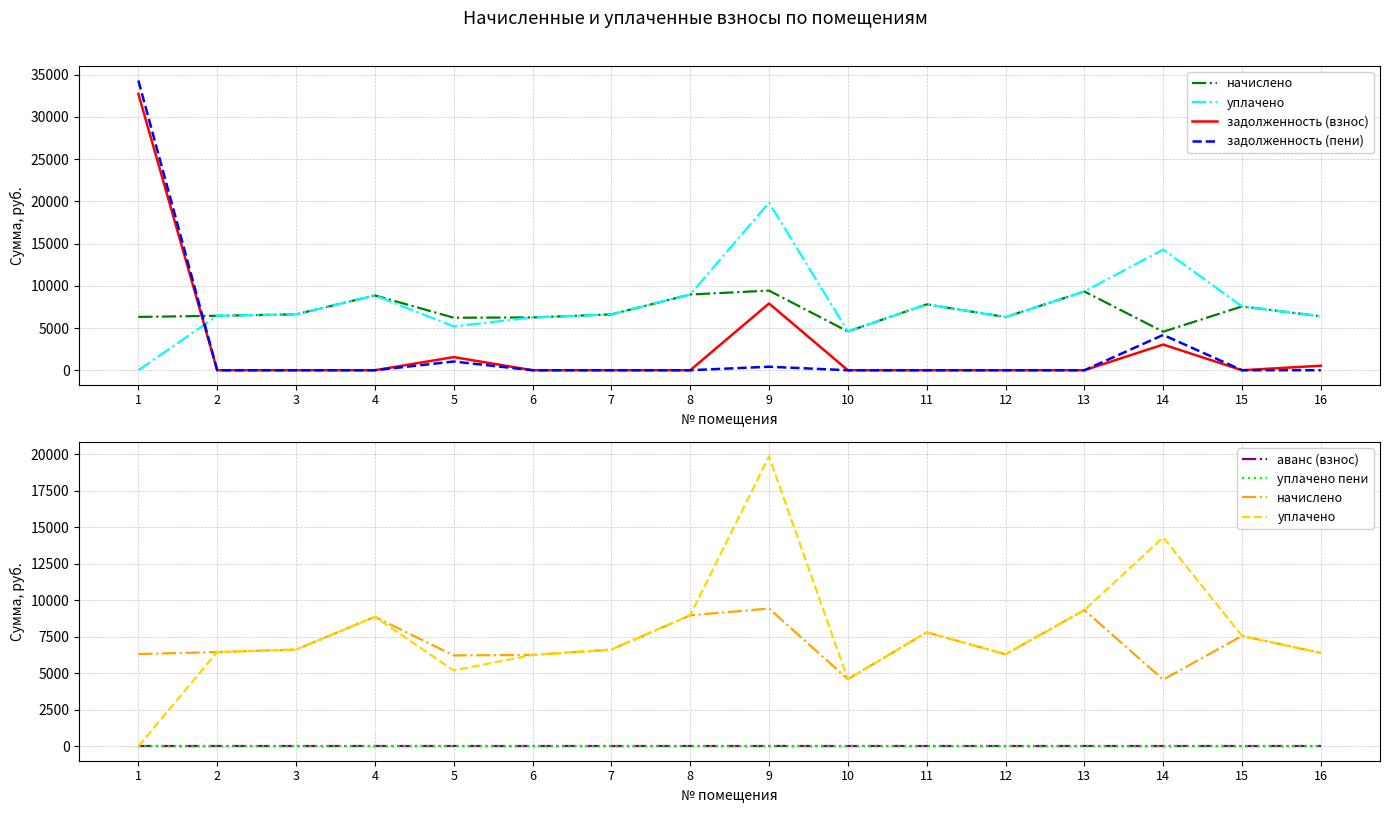

Rank the series at 16 from lowest to highest value.

задолженность (пени), аванс (взнос), уплачено пени, задолженность (взнос), начислено, уплачено